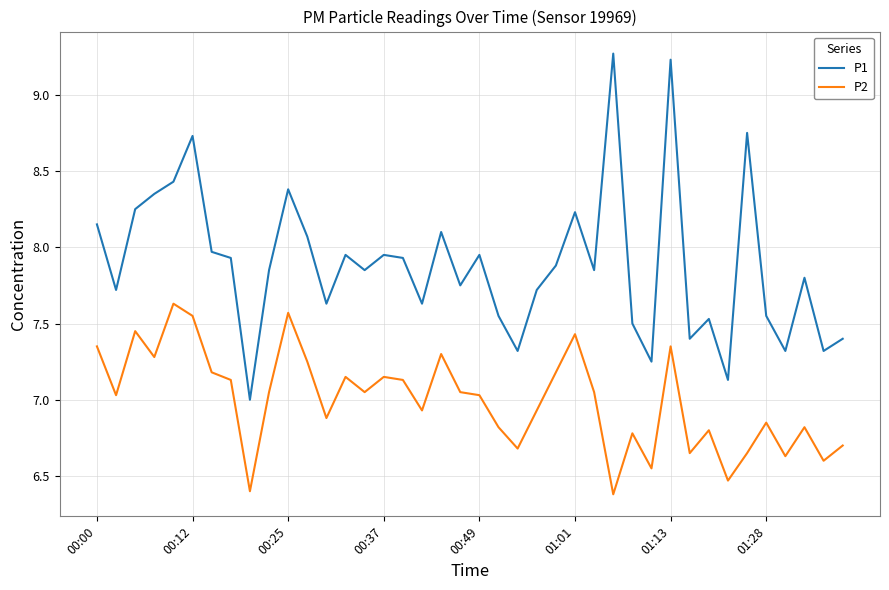

List the series in order of their peak value, highest first.

P1, P2